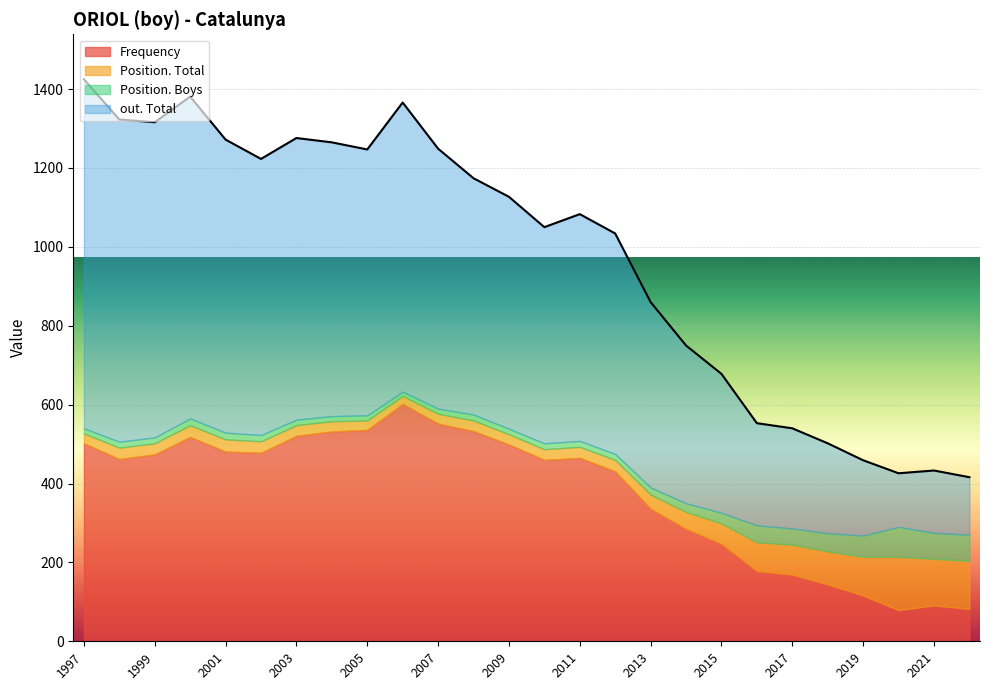

How many lines are shown in the chart?

4